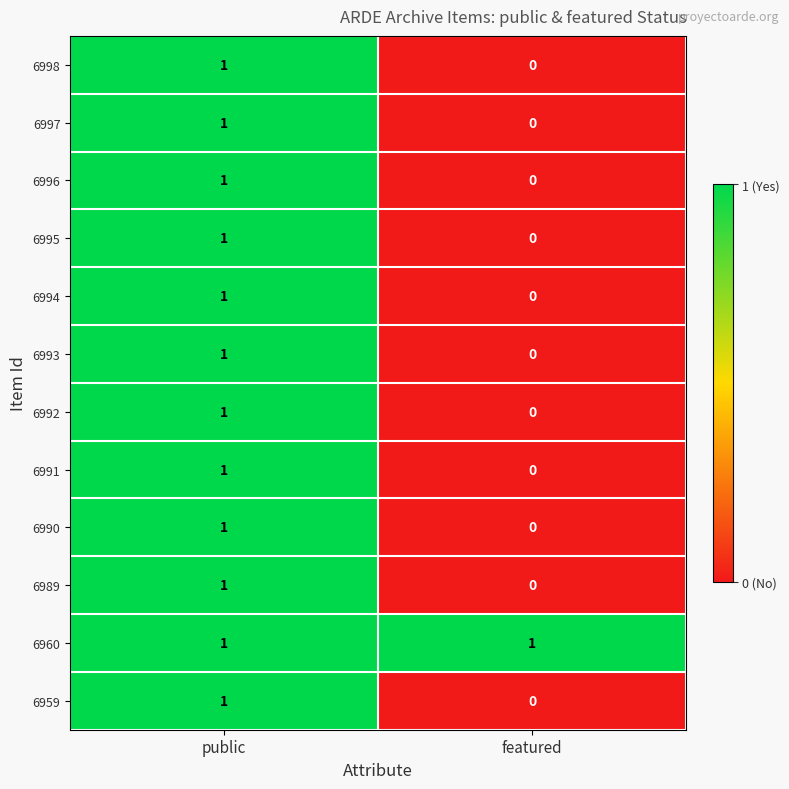

What is the total value across all series at public?

12